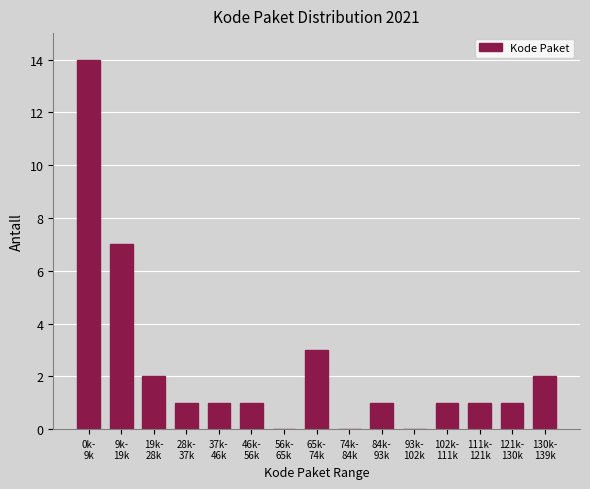

What is the greatest value displayed?

14